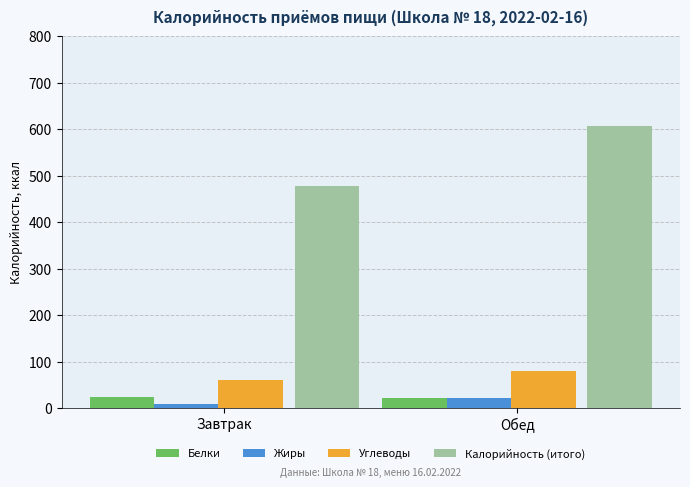

What is the lowest value of the Белки series?

21